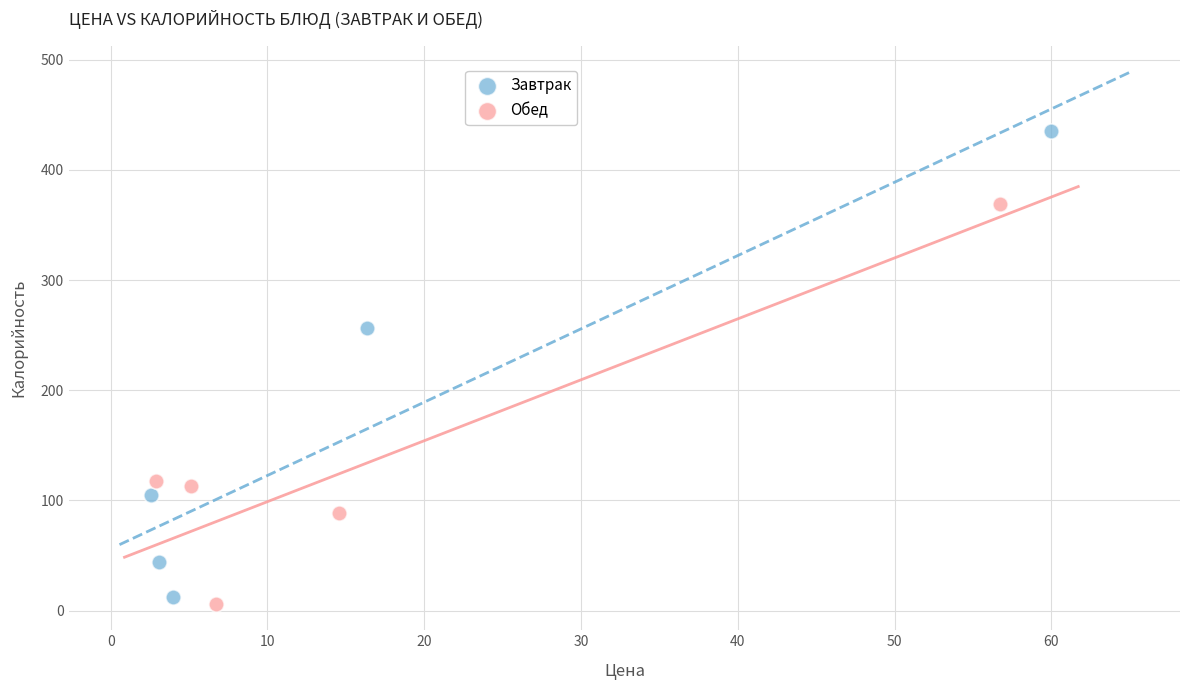

Which series has the largest Y range (max minus min)?

Завтрак